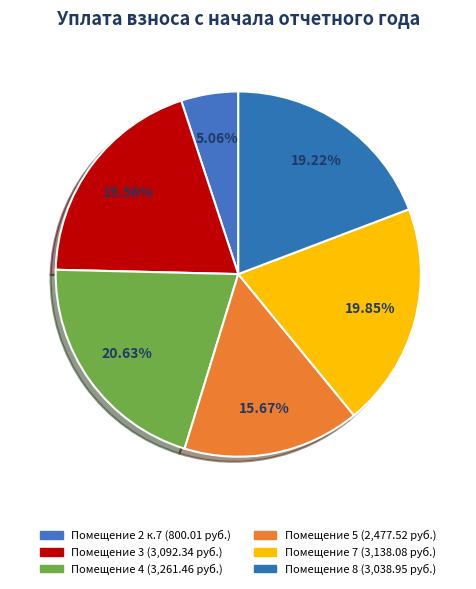

How many slices are in this pie chart?

6